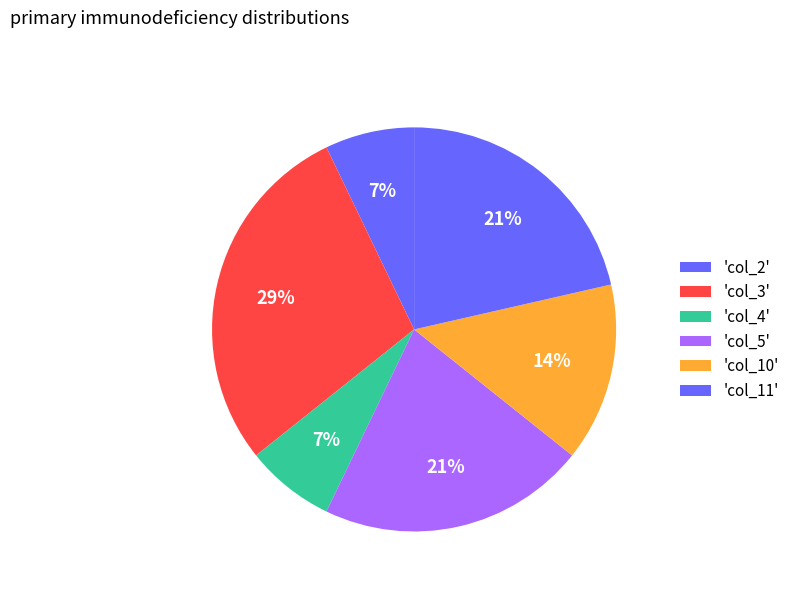

How many segments does this pie chart have?

6